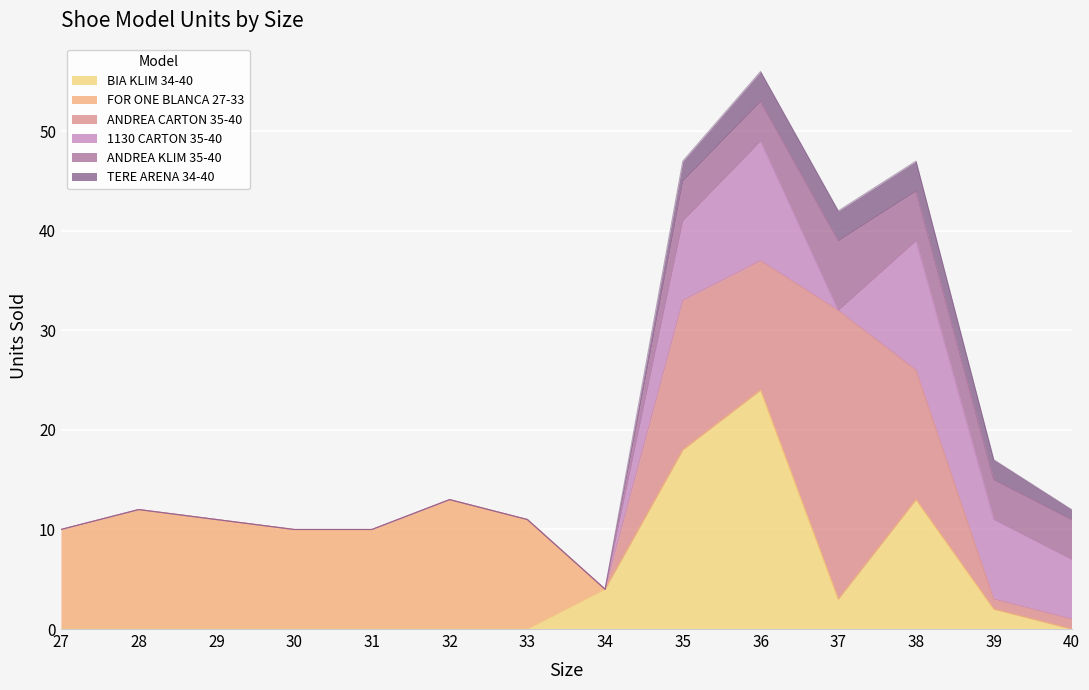

Which series ends up on top after the final intersection of FOR ONE BLANCA 27-33 and BIA KLIM 34-40?

BIA KLIM 34-40